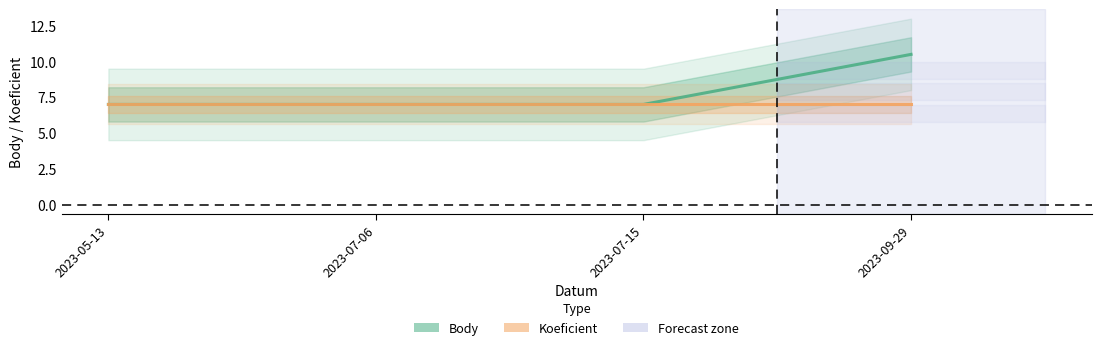

What is the value of the Body point at the 3rd from the left?

7.0